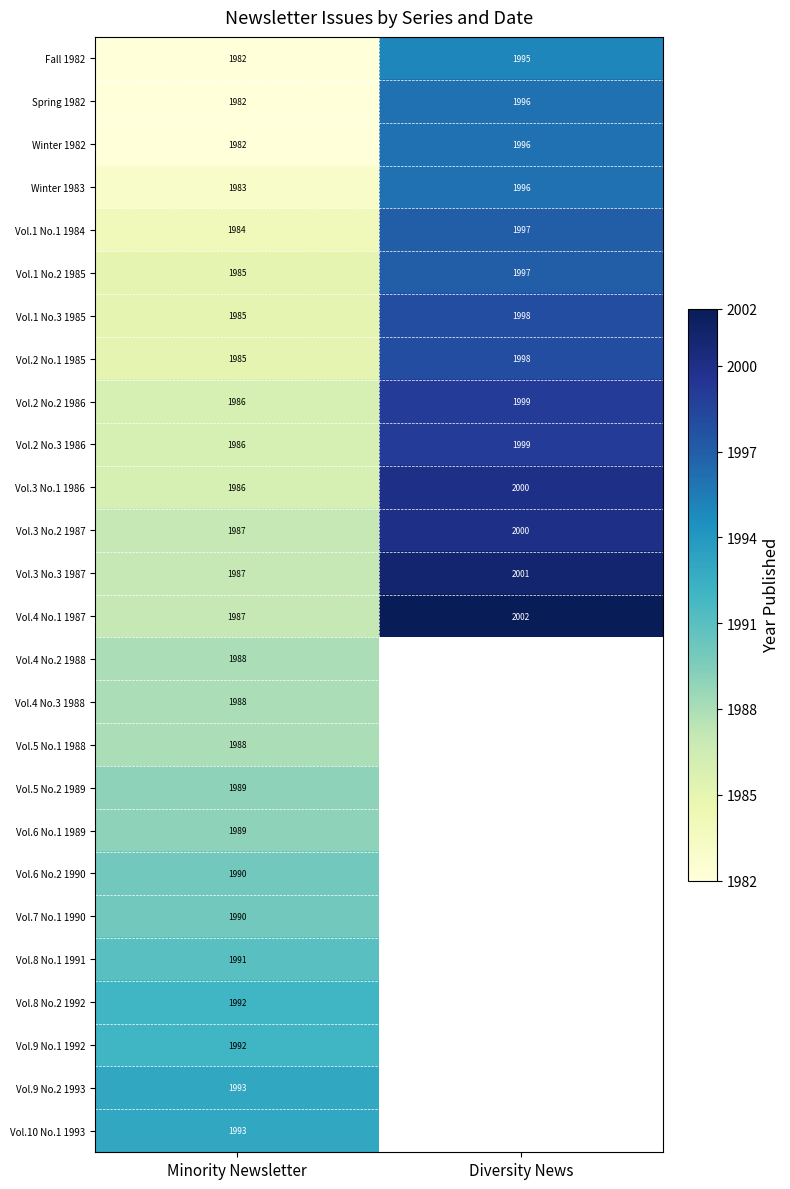

Which label corresponds to the smallest value in the chart?

Minority Newsletter